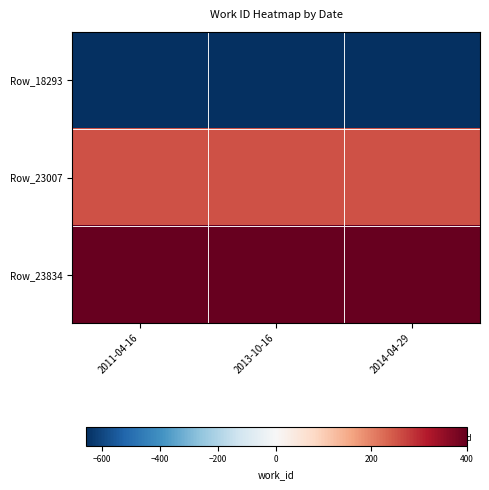

Which series changed the most between 2011-04-16 and 2013-10-16?

Row_18293